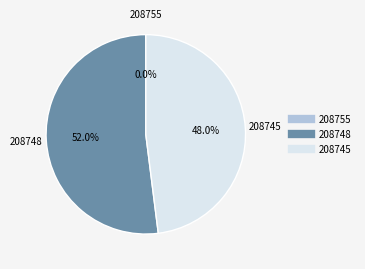

To the nearest percent, what is the average slice percentage?

33%